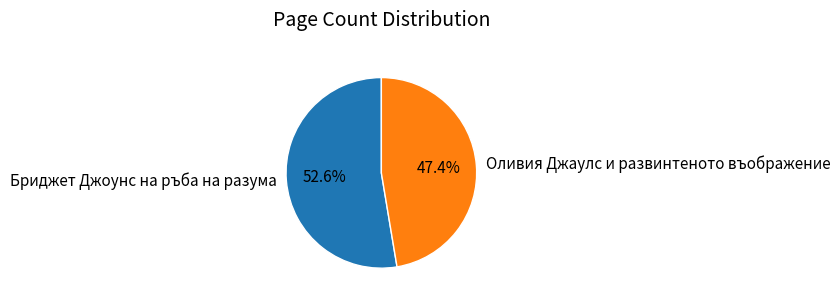

Which has a higher value, Оливия Джаулс и развинтеното въображение or Бриджет Джоунс на ръба на разума?

Бриджет Джоунс на ръба на разума